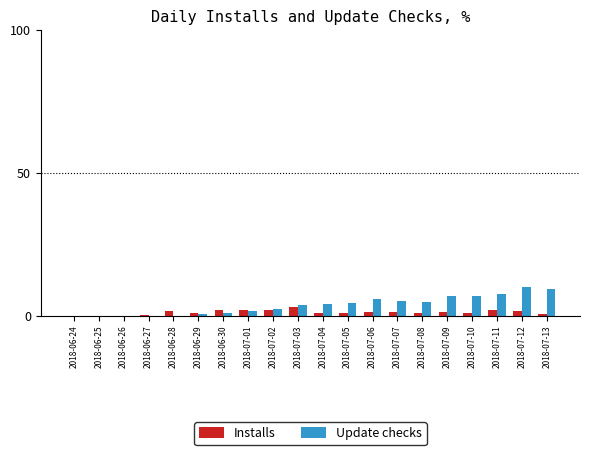

What are all the series names shown in the legend?

Installs, Update checks